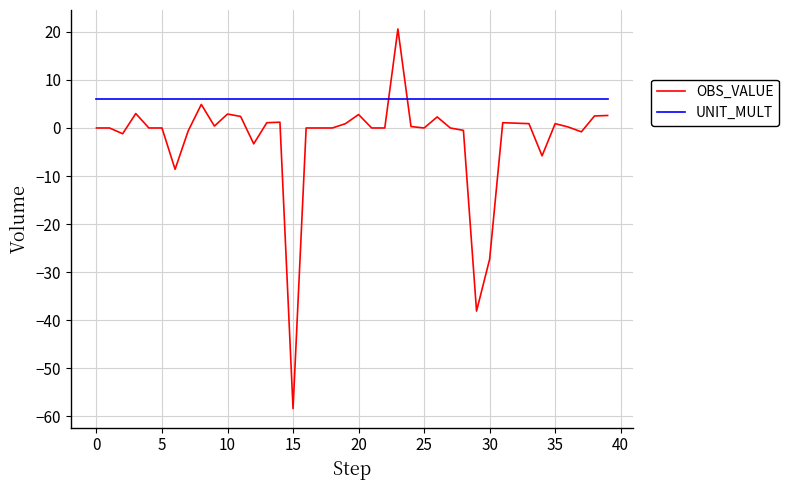

What is the minimum value for OBS_VALUE?

-58.4